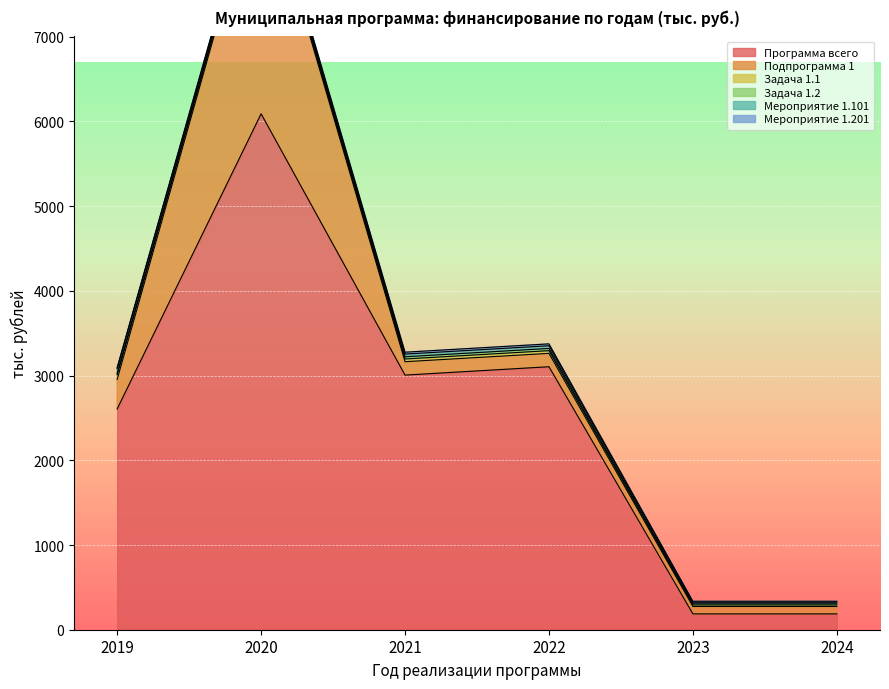

Rank the series at 2022 from lowest to highest value.

Мероприятие 1.201, Задача 1.2, Задача 1.1, Мероприятие 1.101, Подпрограмма 1, Программа всего